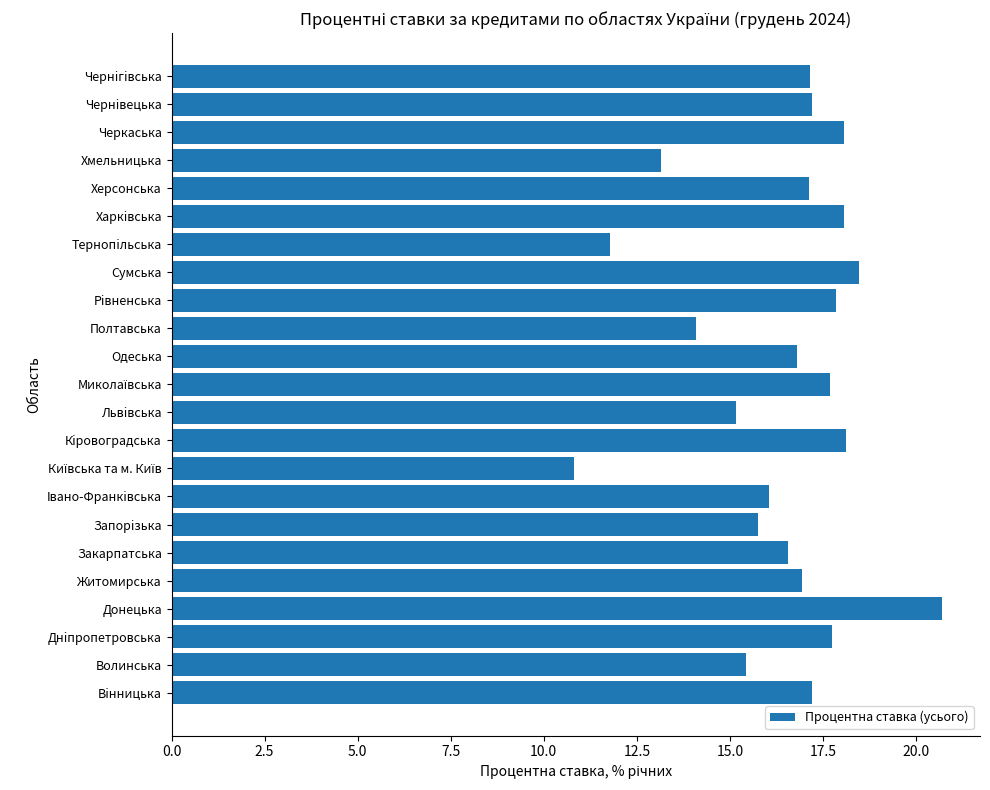

What is the difference between the values at Волинська and Чернiгiвська?

1.7